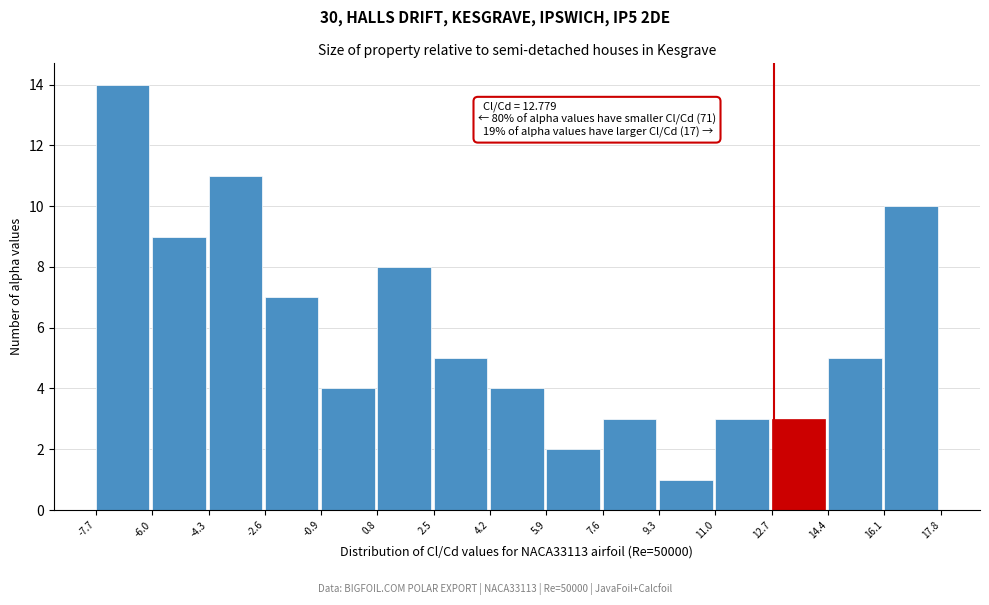

Which range on the x-axis has the tallest bar?

-7.7 to -6.0